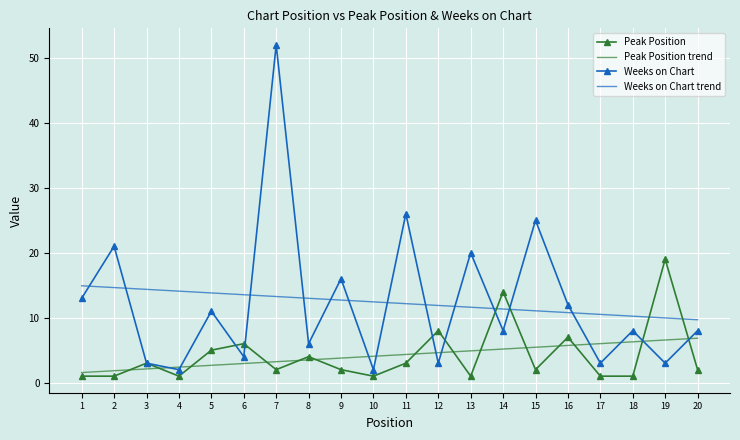

Which series has the widest spread of values?

Weeks on Chart